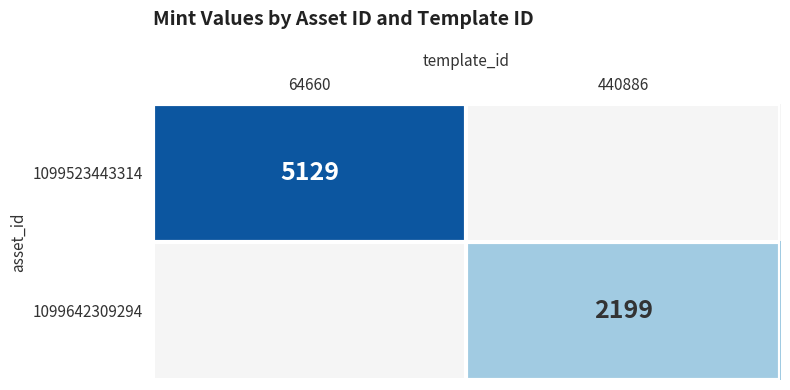

The value of 1099523443314 at 64660 is 5129. True or false?

True